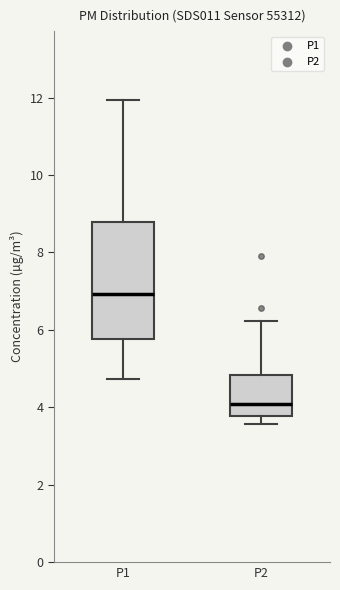

Comparing the boxes themselves (not the whiskers), which one is the tallest?

P1